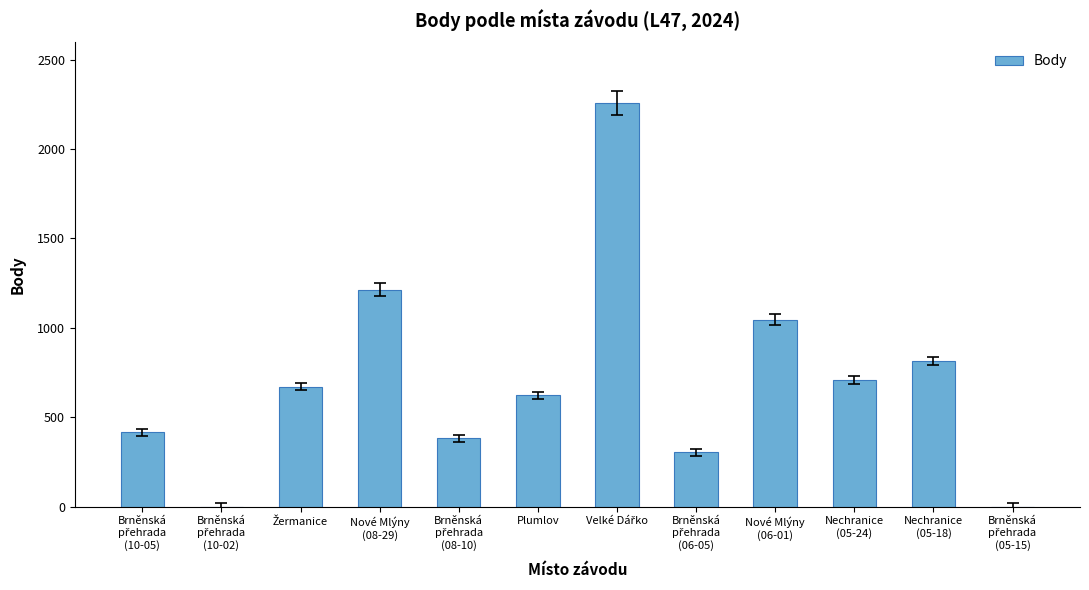

What is the maximum value shown in the chart?

2260